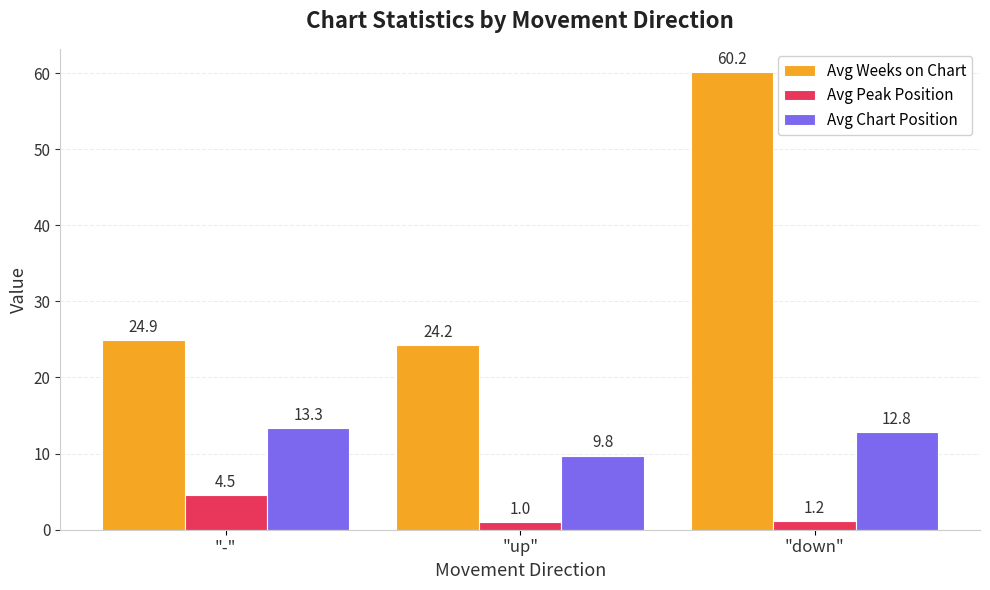

Which series changed the most between "up" and "down"?

Avg Weeks on Chart